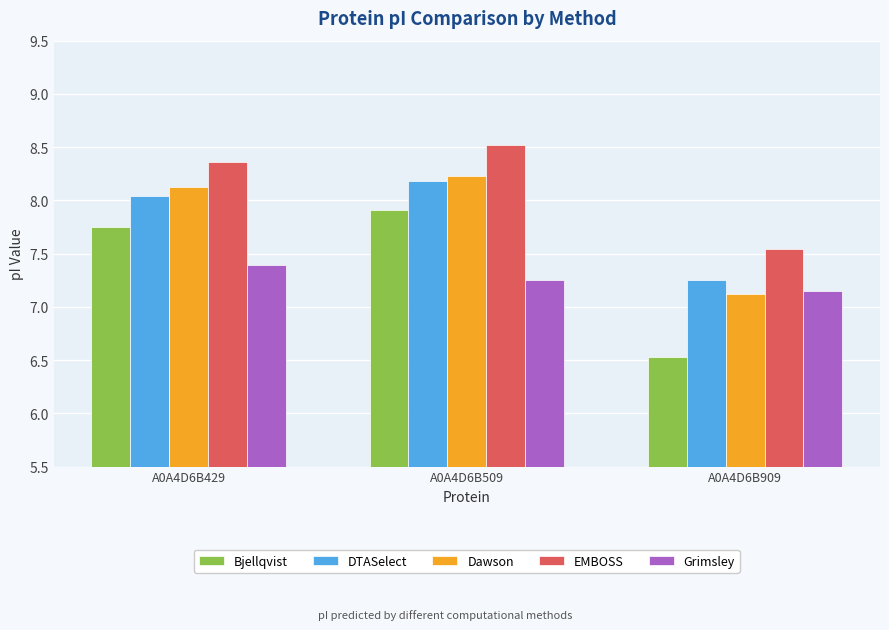

At A0A4D6B429, list the series in order from largest to smallest.

EMBOSS, Dawson, DTASelect, Bjellqvist, Grimsley